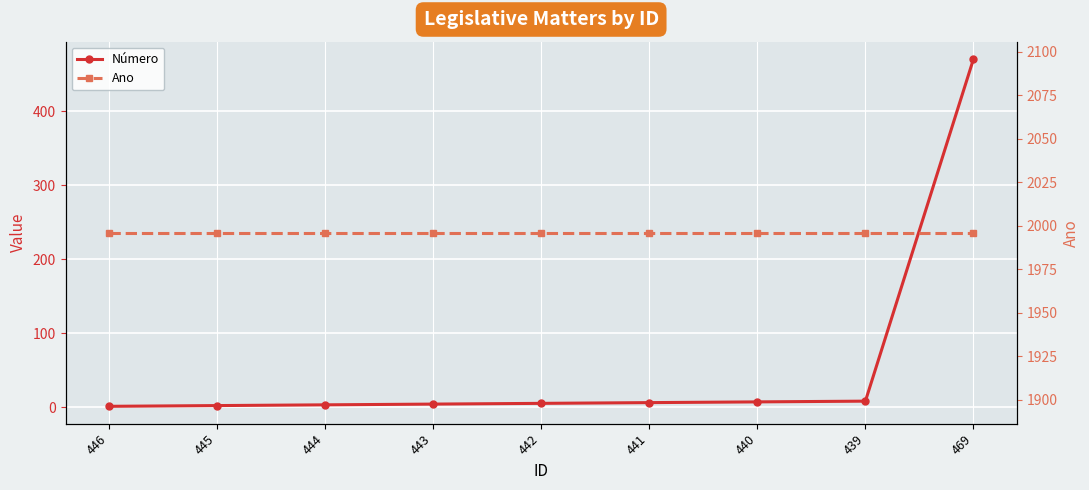

Reading left to right, what are all the values shown in this chart?

Número: 1	2	3	4	5	6	7	8	471
Ano: 1996	1996	1996	1996	1996	1996	1996	1996	1996